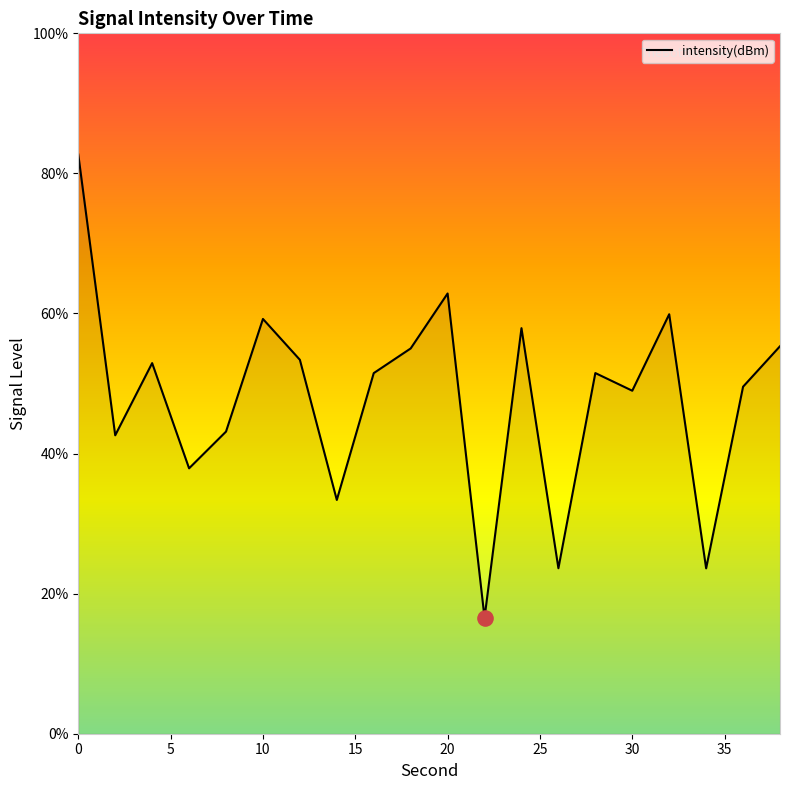

What is the difference between the maximum and minimum values?

66.2